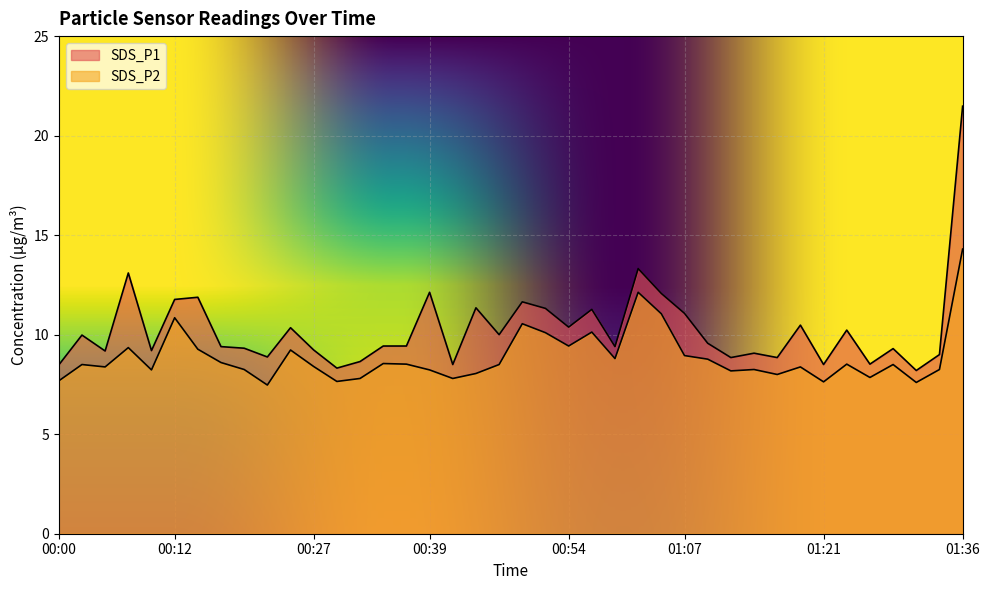

Count the number of categories in the chart.

40